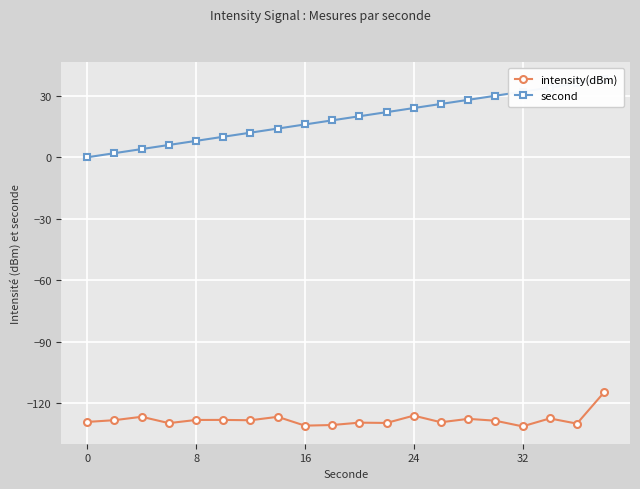

How many series are shown in this chart?

2